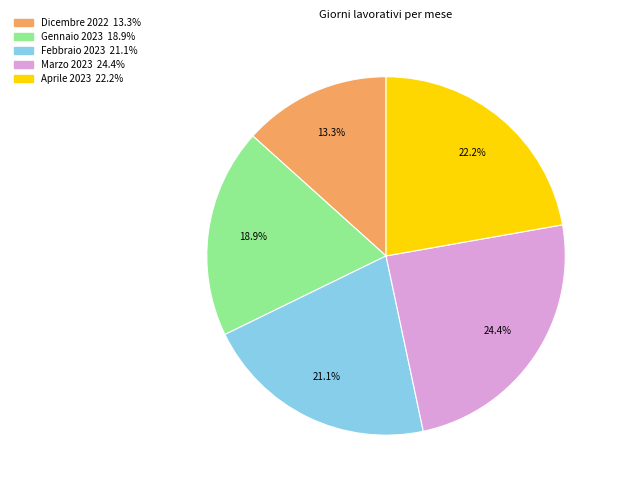

What is the smallest slice in the pie chart?

Dicembre 2022